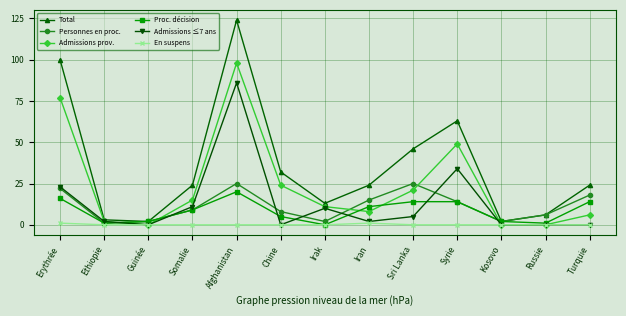

Which series has the largest range (max minus min)?

Total